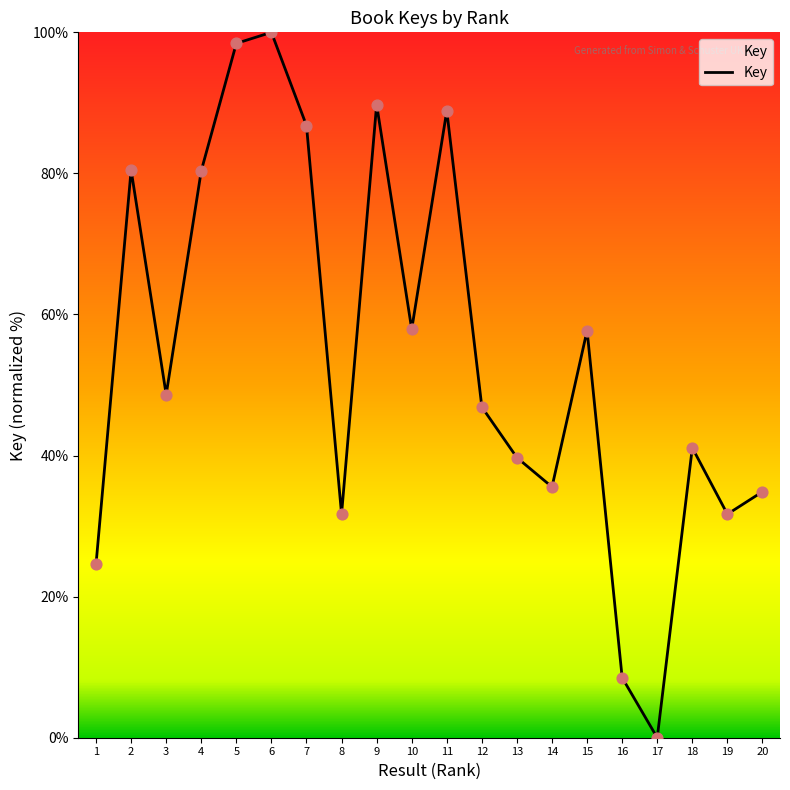

Between 12 and 5, which is larger?

5